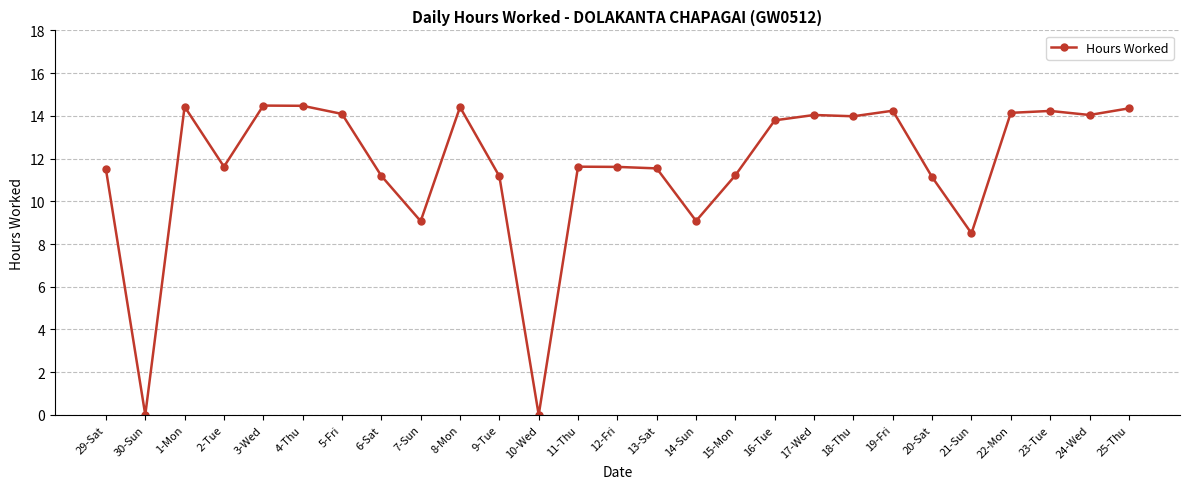

Approximately how many times larger is the value at 3-Wed compared to 18-Thu?

1.0